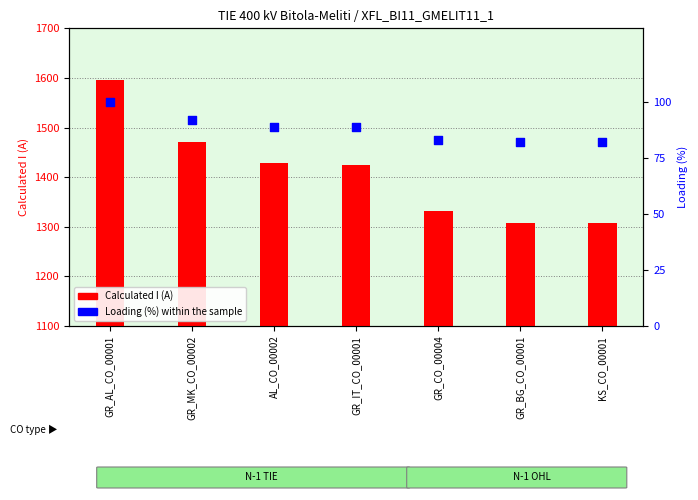

Which series has the largest total across all categories?

Calculated I (A)